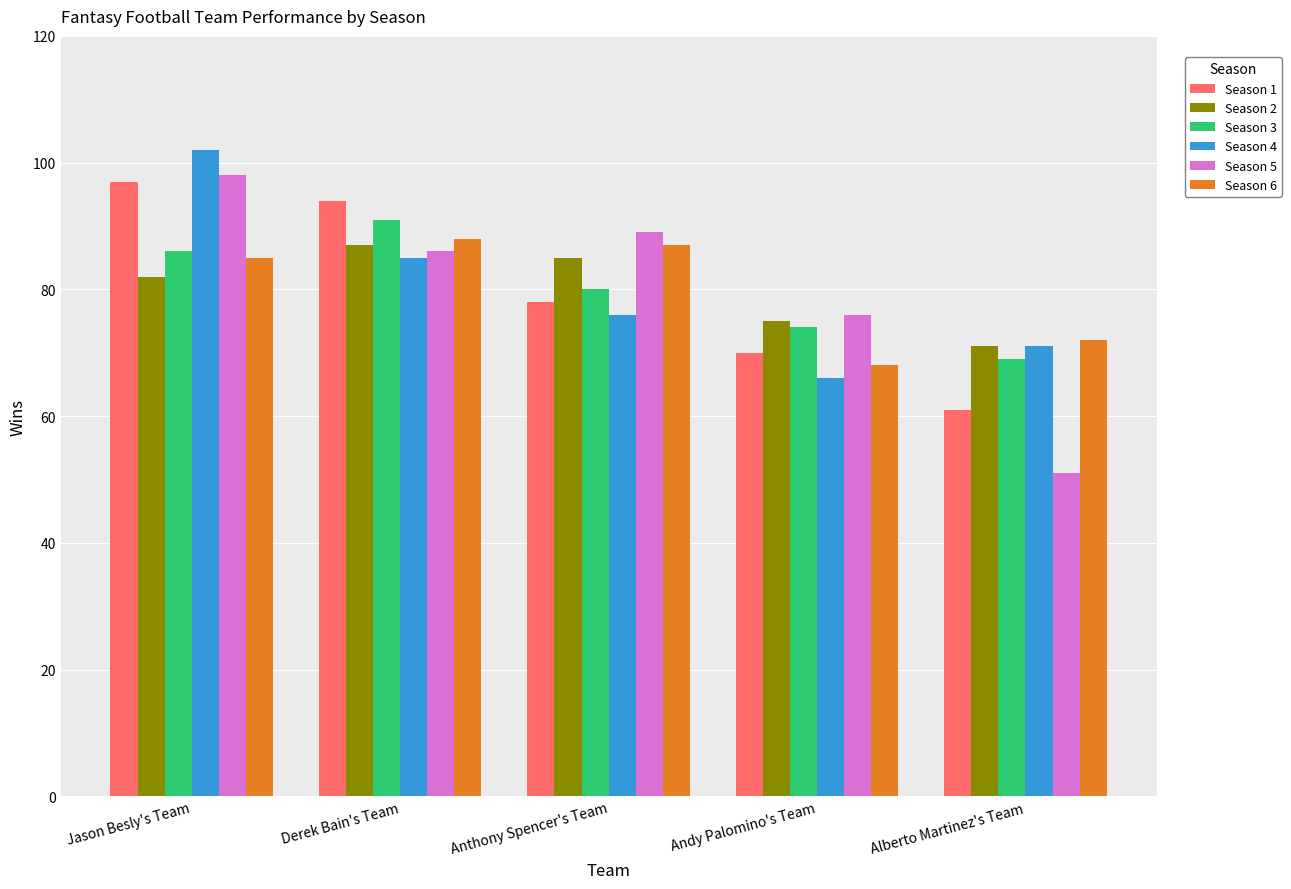

At which category does the chart reach its minimum across all series?

Alberto Martinez's Team